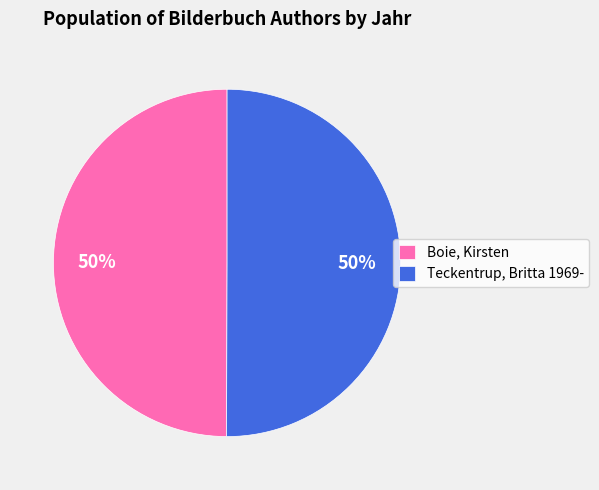

What is the ratio of the value at Boie, Kirsten to the value at Teckentrup, Britta 1969-?

1.0